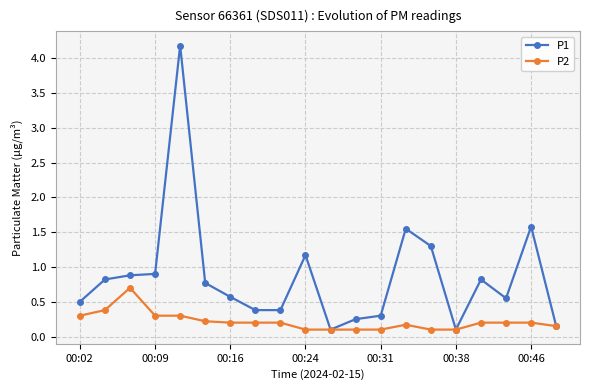

Rank the series by their maximum value, from highest to lowest.

P1, P2